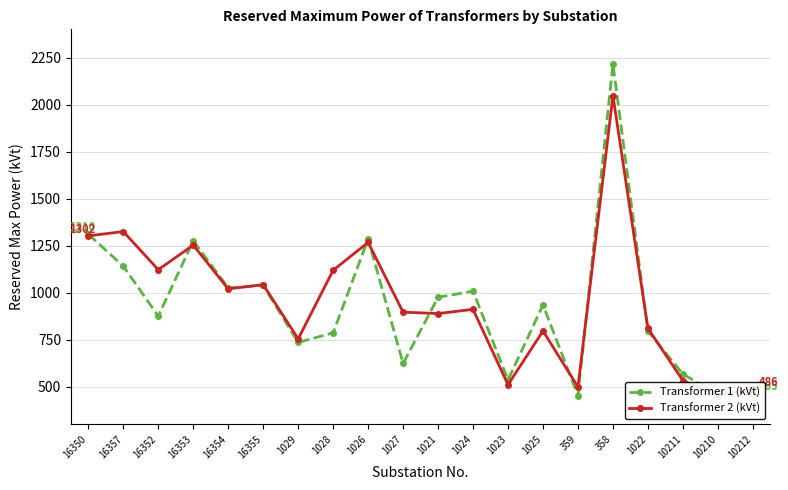

What is the value of the Transformer 2 (kVt) point at the 18th from the left?

532.6